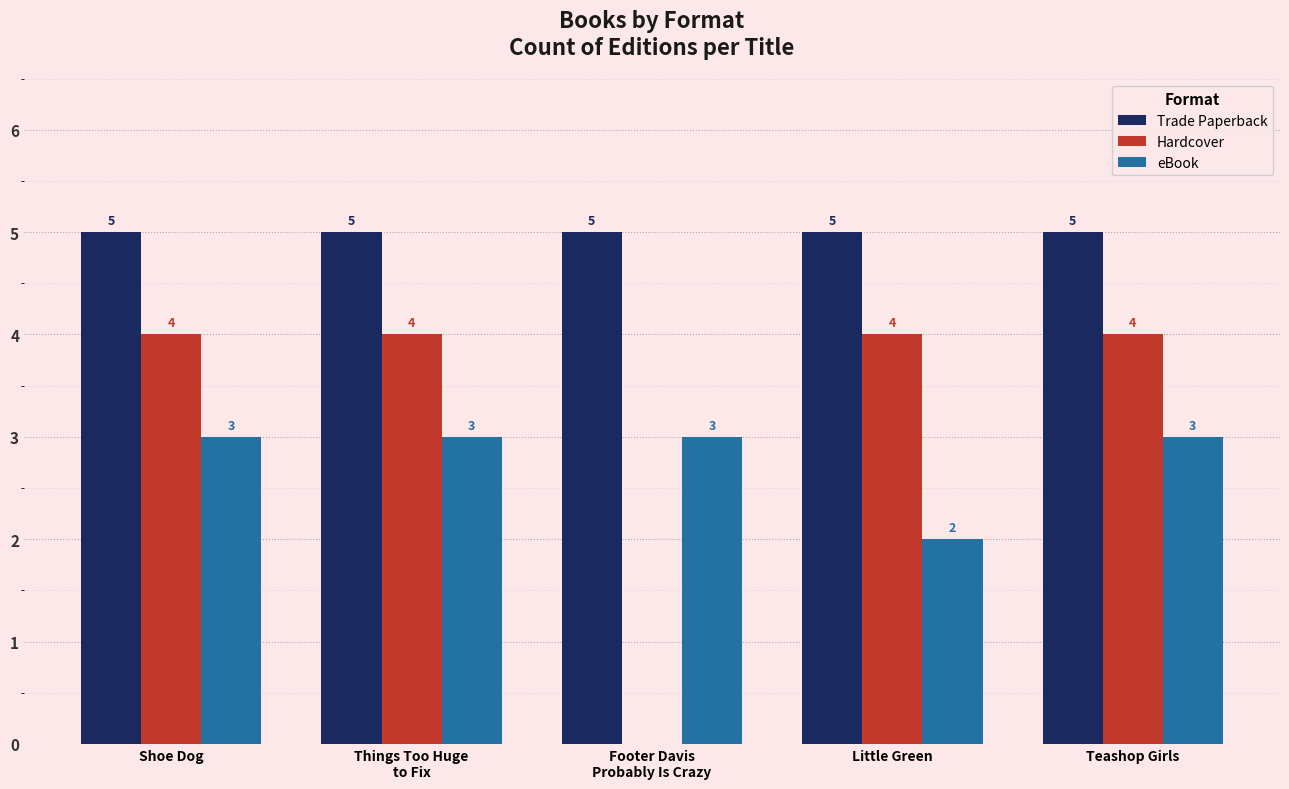

What is the sum of all Trade Paperback values?

25